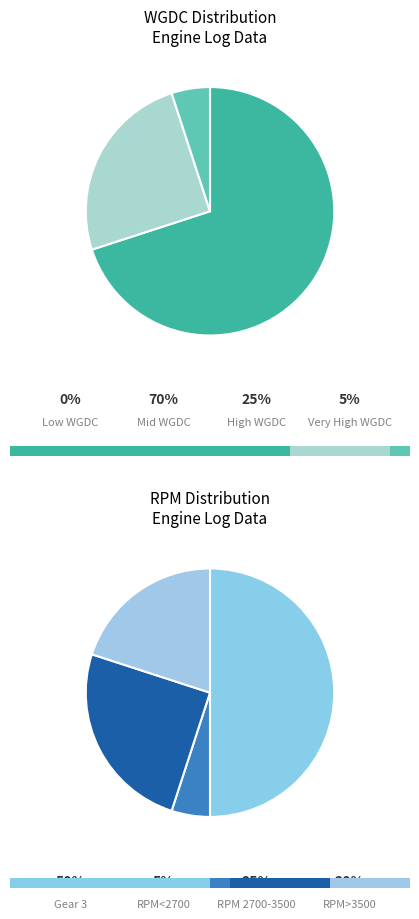

Does 25 represent more than half of the total?

No